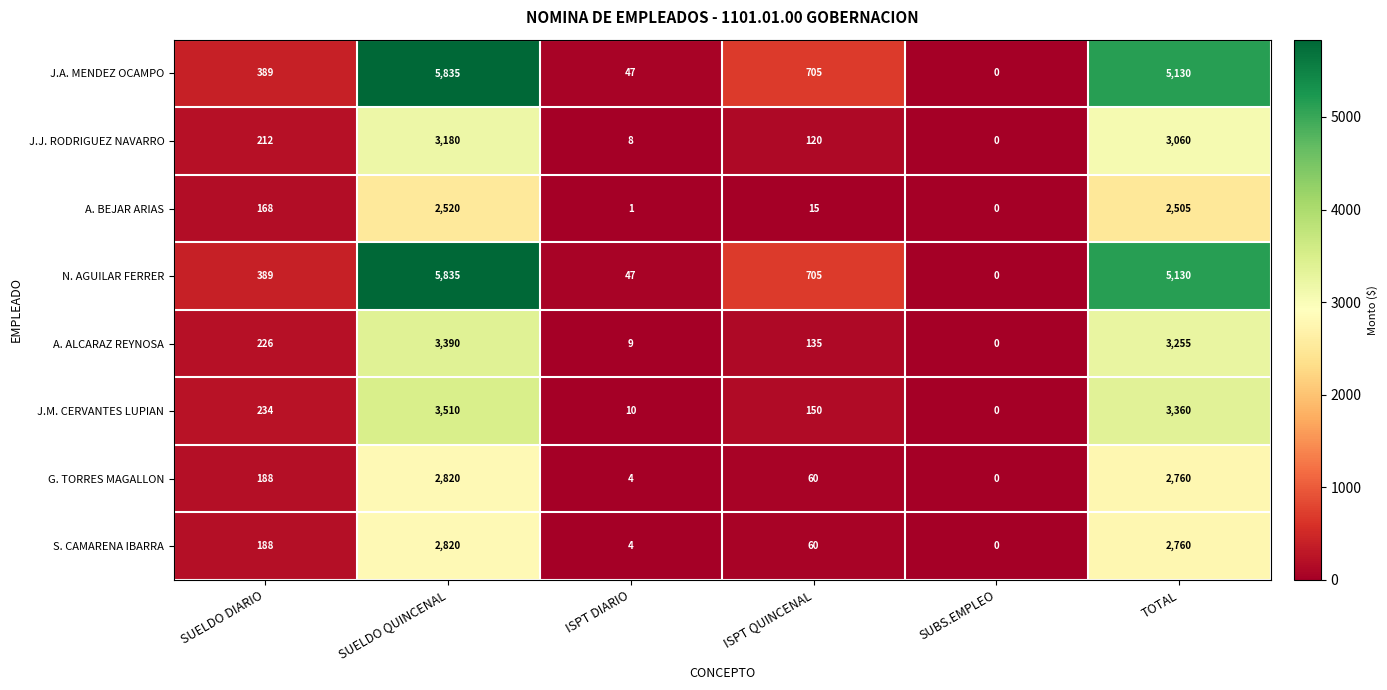

What is the difference between the second highest and minimum values in the J.M. CERVANTES LUPIAN series?

3360